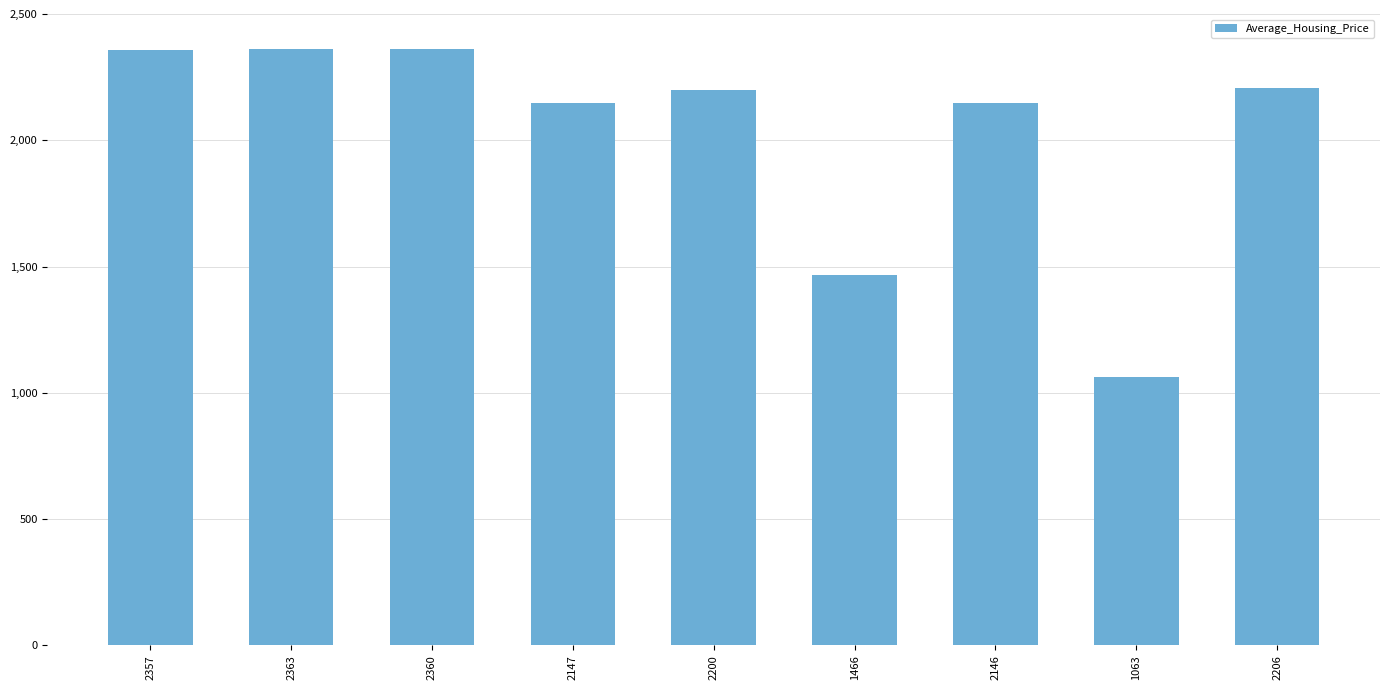

What is the change in value from 2363 to 1063?

-1300